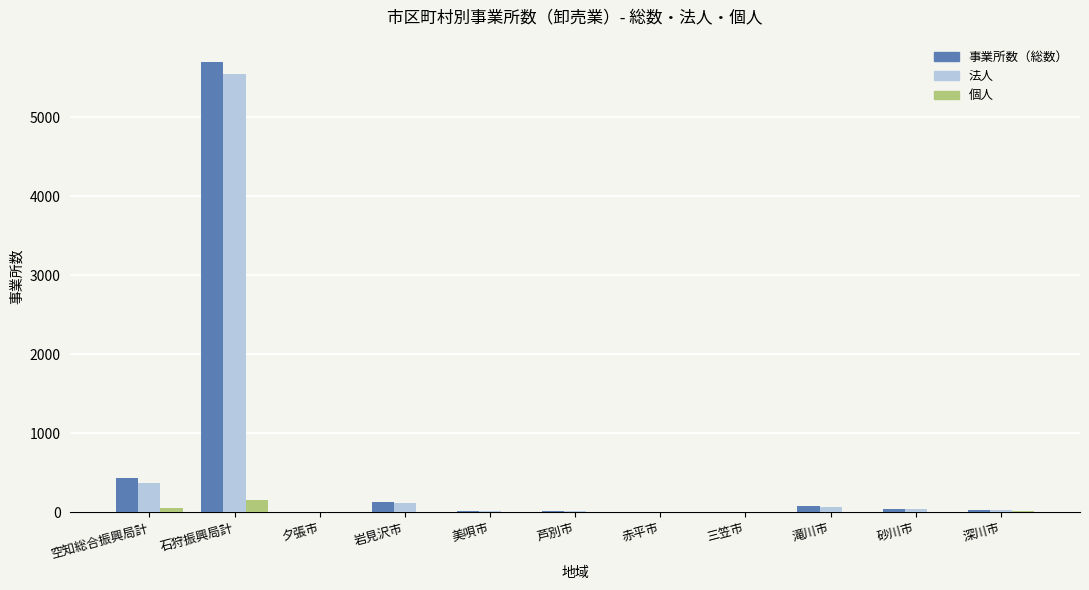

Where is 個人 nearest to the value 78?

空知総合振興局計